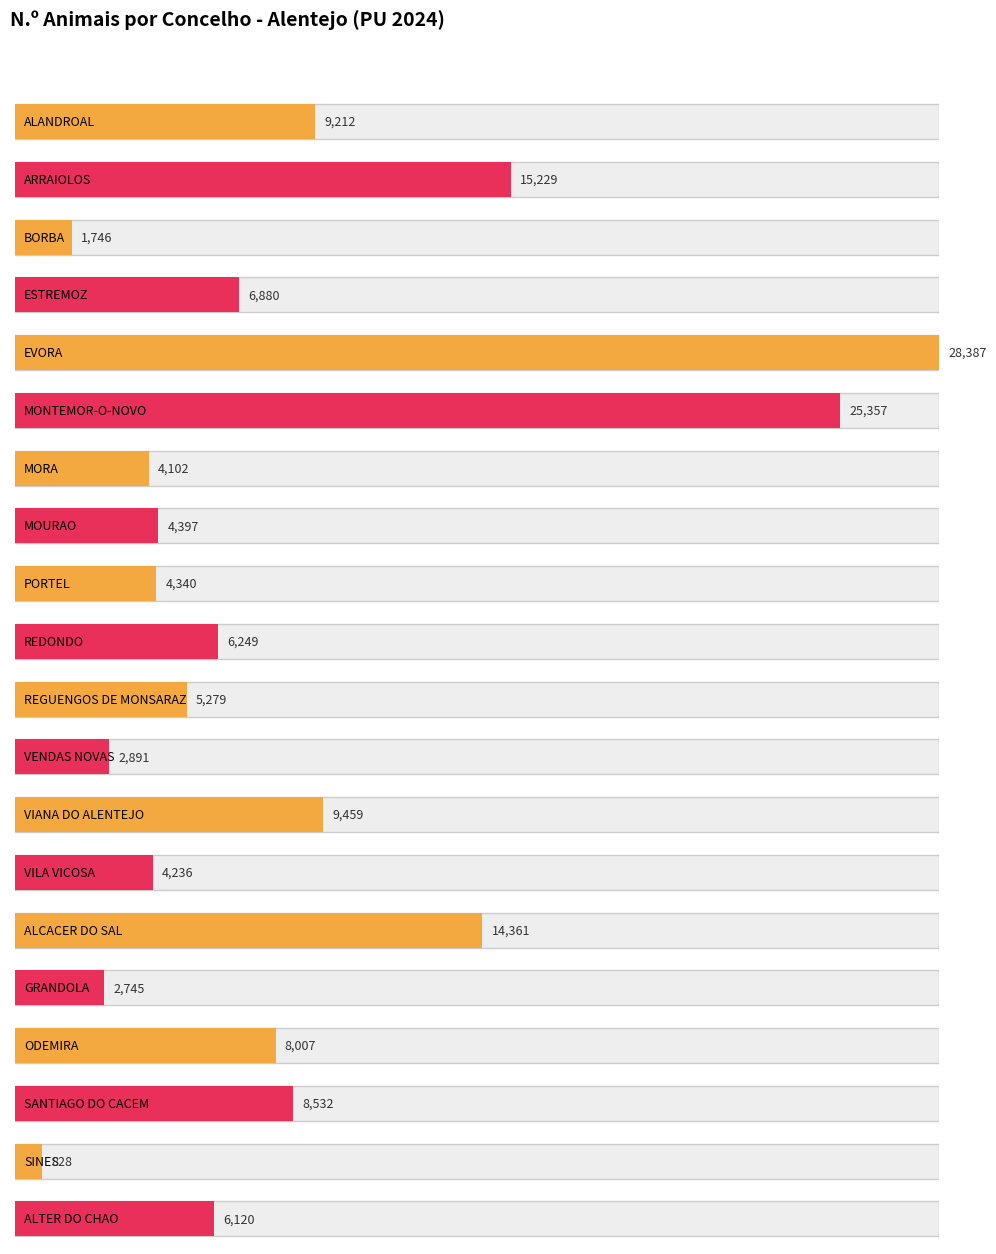

What is the difference between the values at MORA and ODEMIRA?

3905